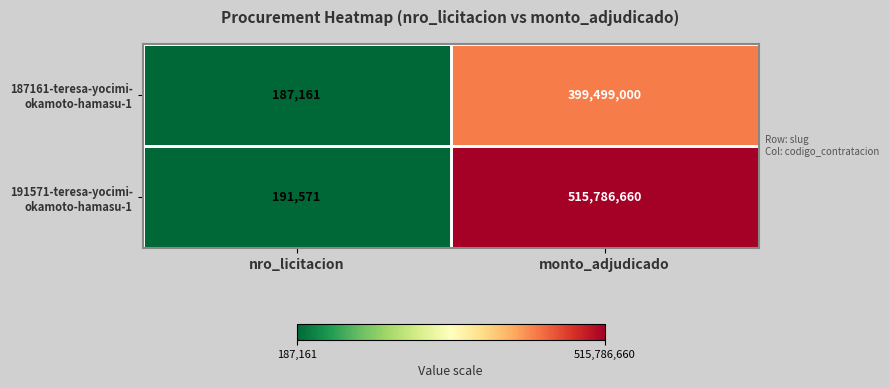

What is the minimum value shown in the chart?

187161